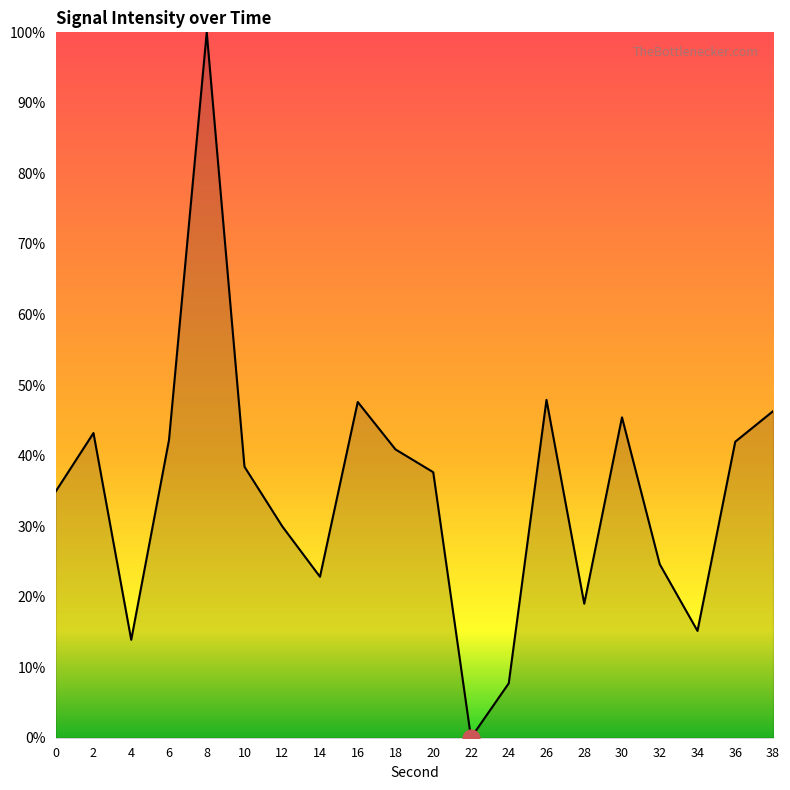

What is the difference between the maximum and minimum values?

100.0